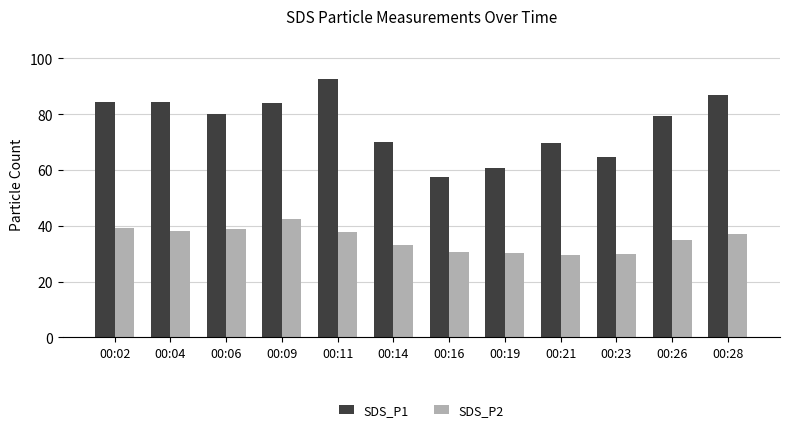

Is it true that SDS_P1 equals 79.5 at 00:26?

True